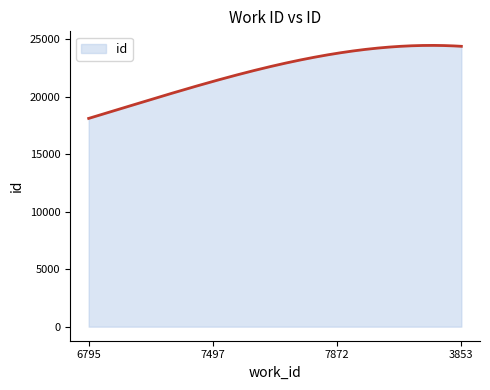

What is the smallest value displayed?

18130.0